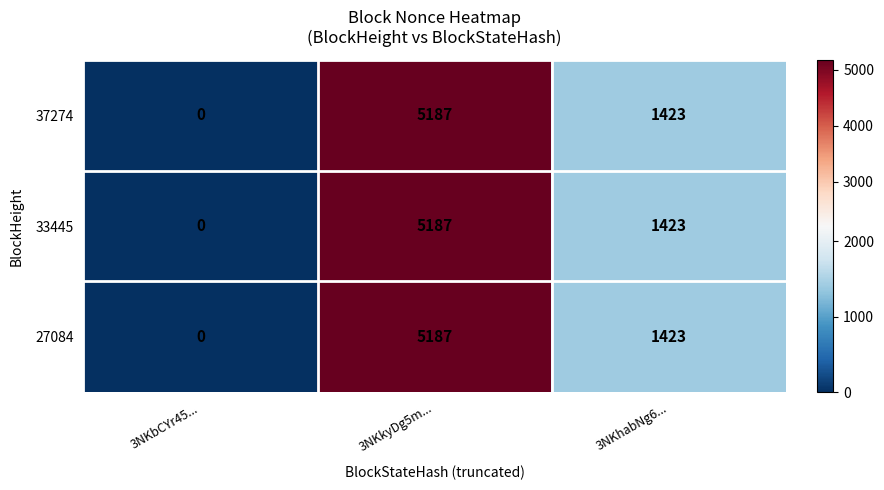

What is the total value across all series at 3NKhabNg6...?

4269